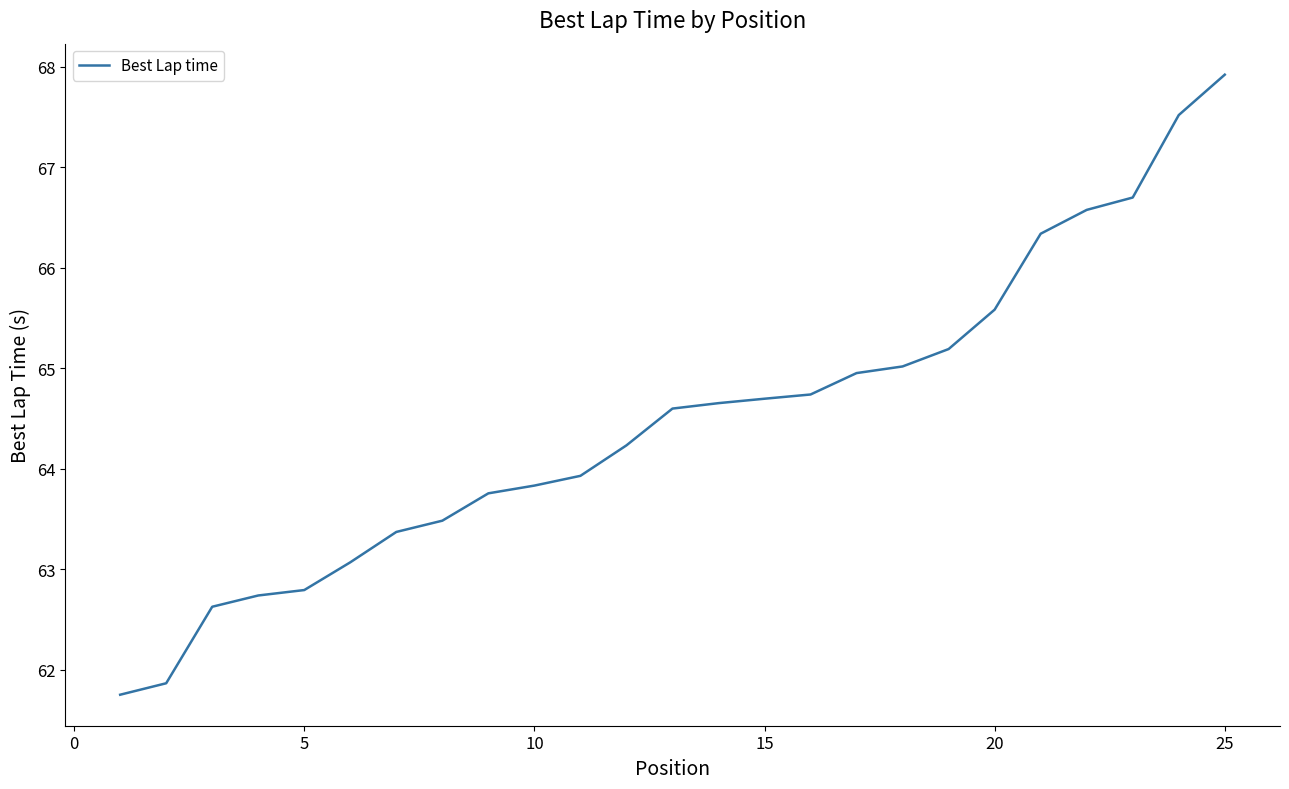

What is the difference between the maximum and minimum values?

6.2